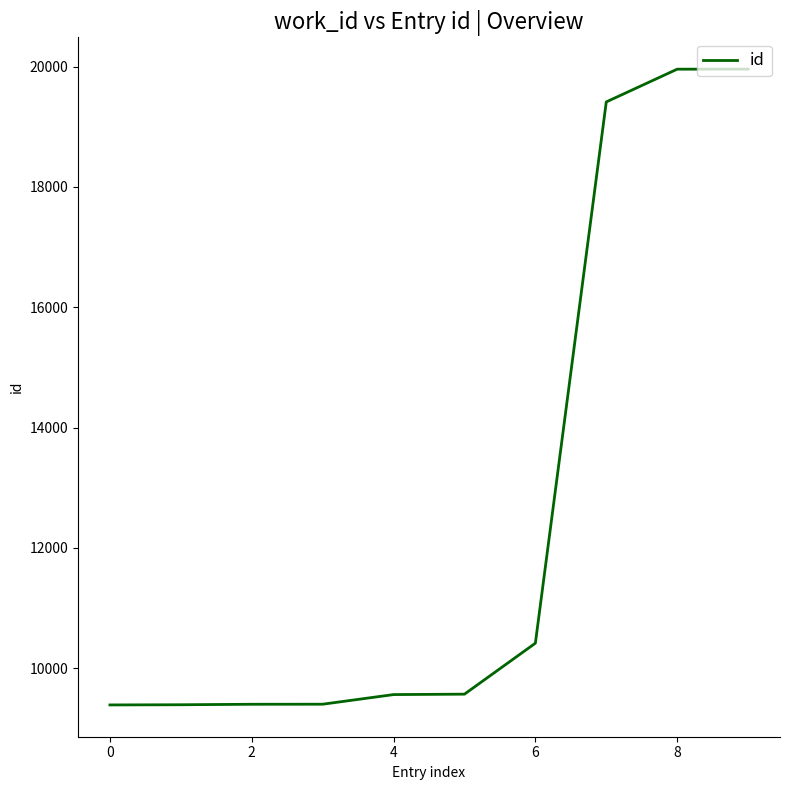

What is the difference between the maximum and minimum values?

10566